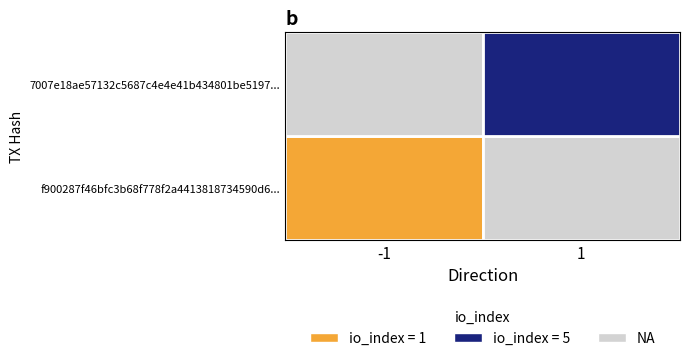

At how many categories does at least one series exceed 2?

1